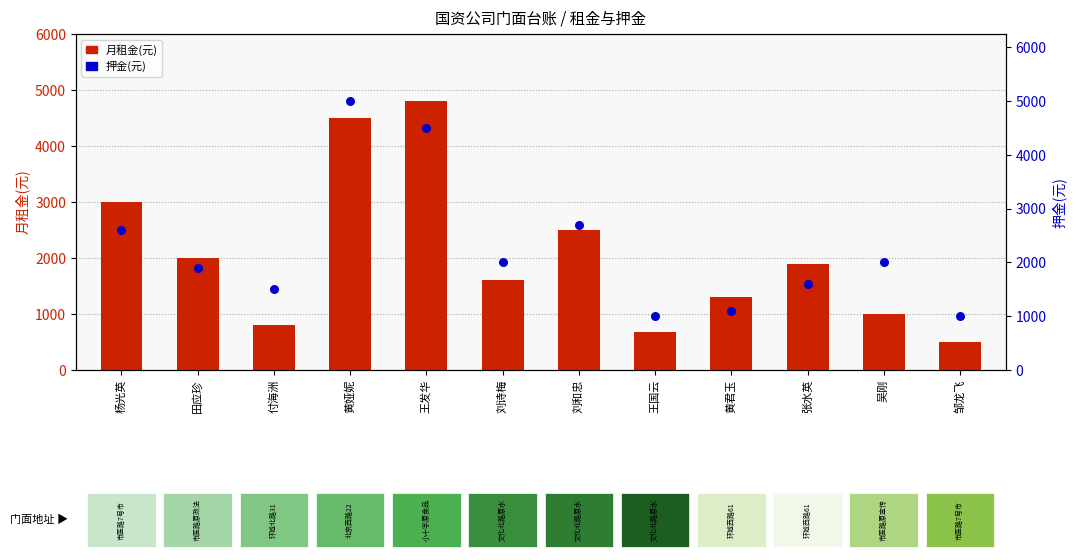

What are all the series names shown in the legend?

月租金(元), 押金(元)